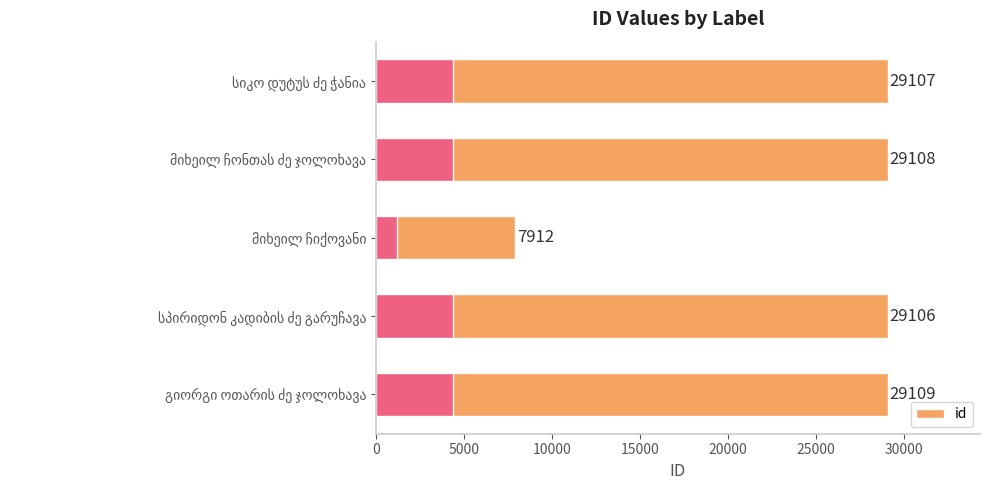

What is the value of the 2nd bar from the left?

29108